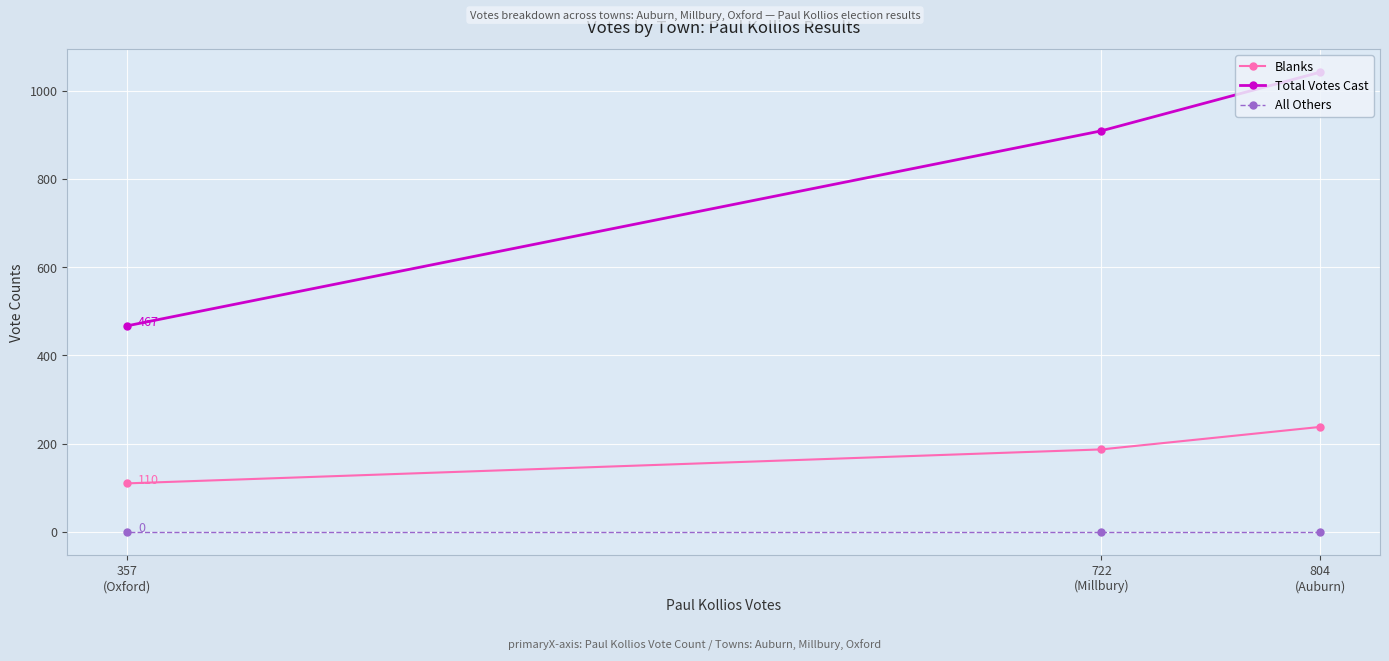

At which category is the sum across all series the highest?

804
(Auburn)